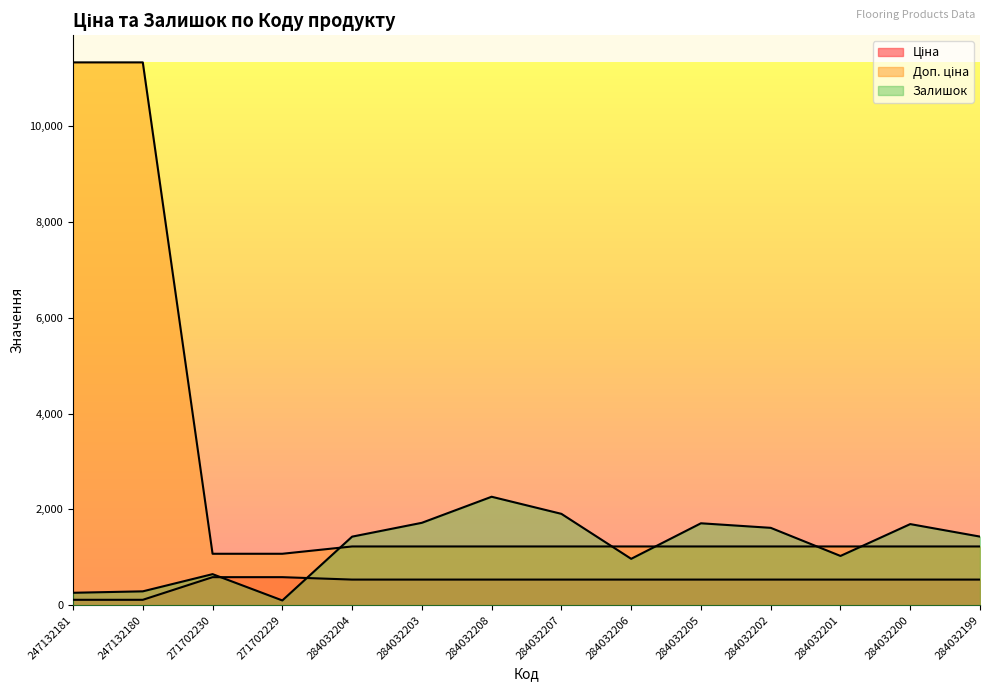

Is the value of Залишок at 284032203 greater than the value of Доп. ціна at 247132180?

No